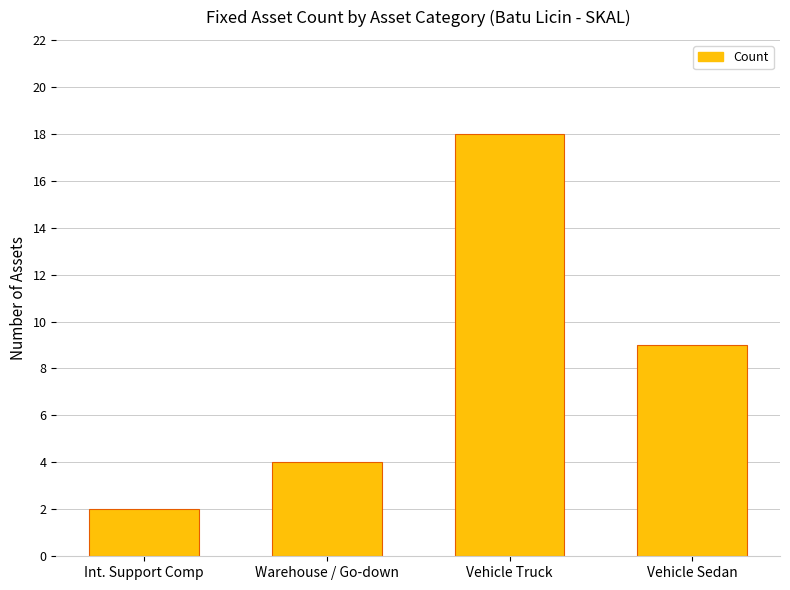

How many data points are less than 9?

2